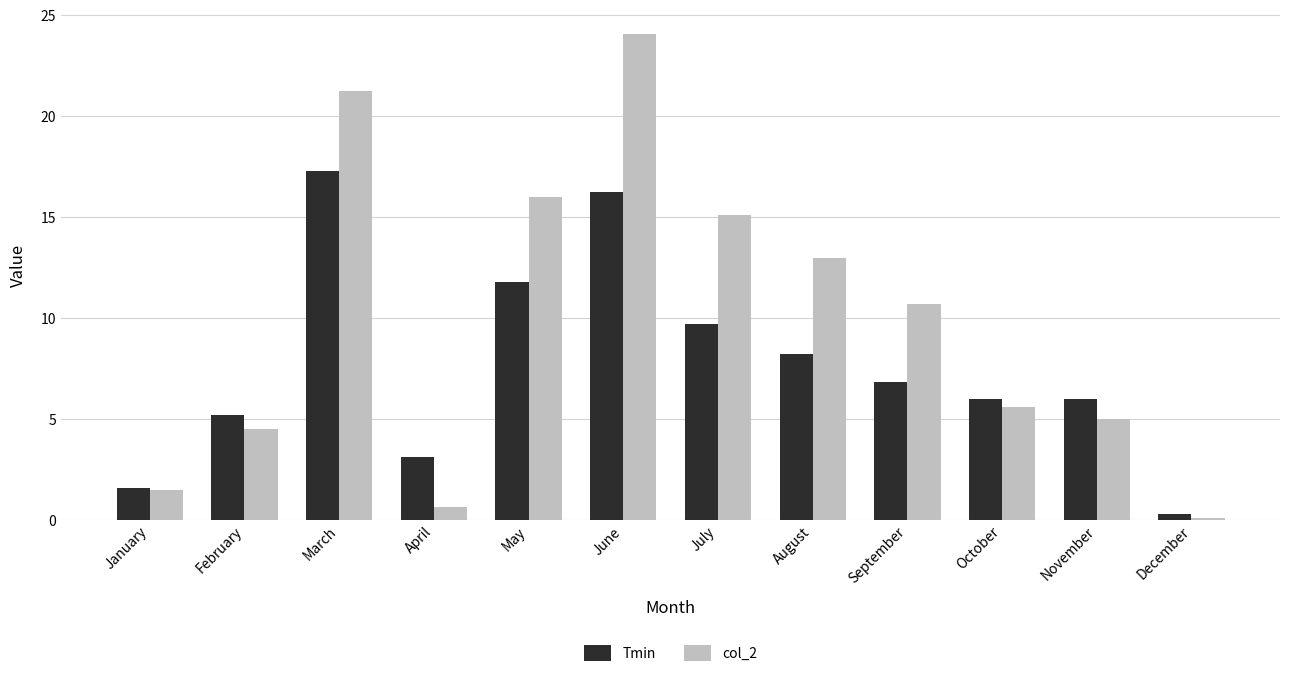

Which series has the widest spread of values?

col_2